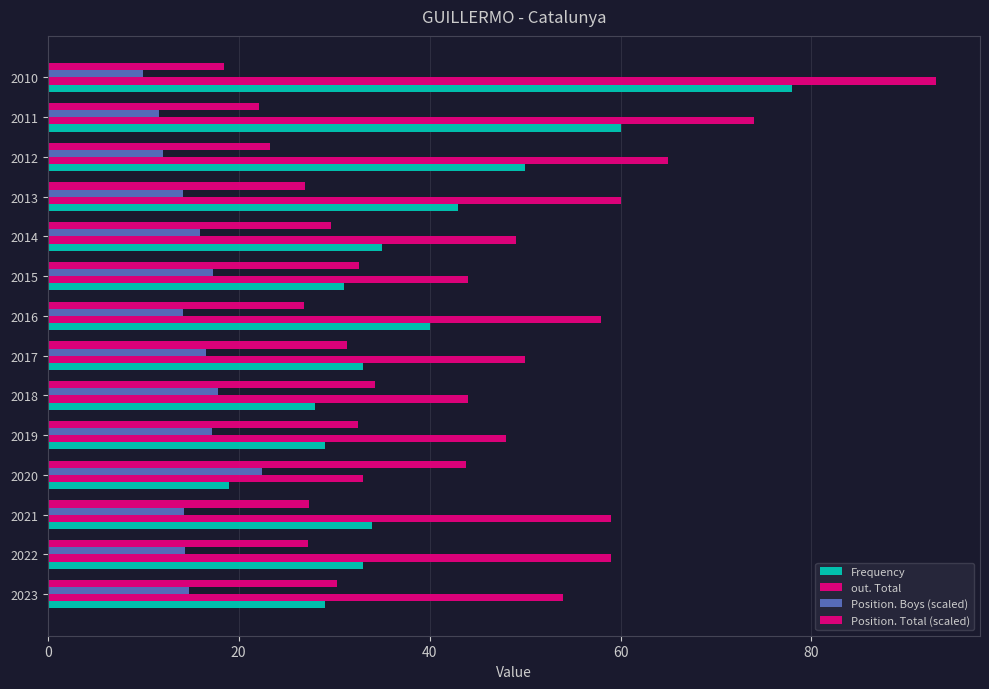

How many distinct data groups are displayed?

4